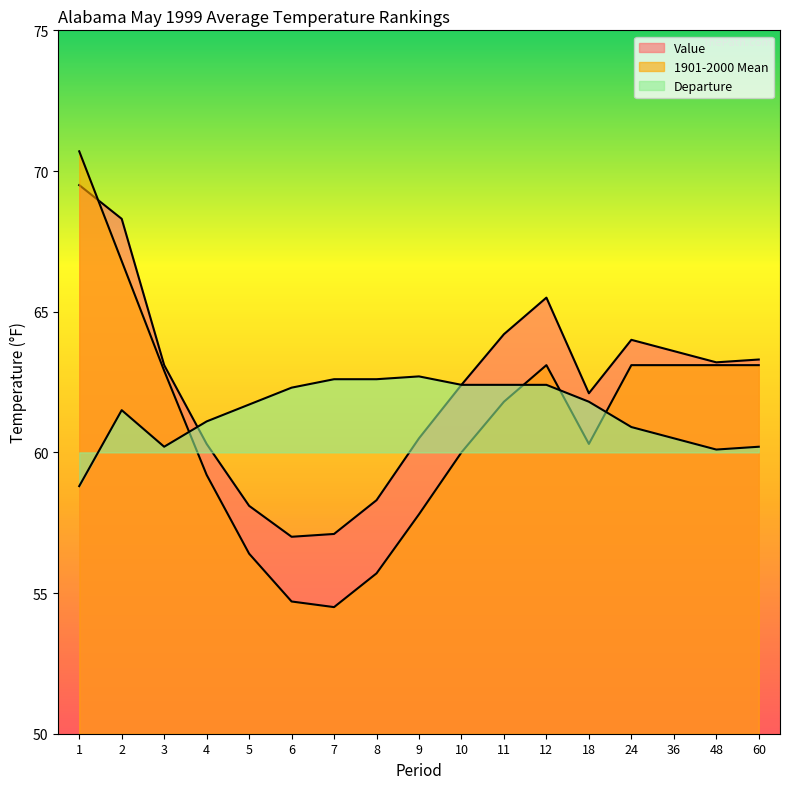

Which label corresponds to the largest value in the chart?

1